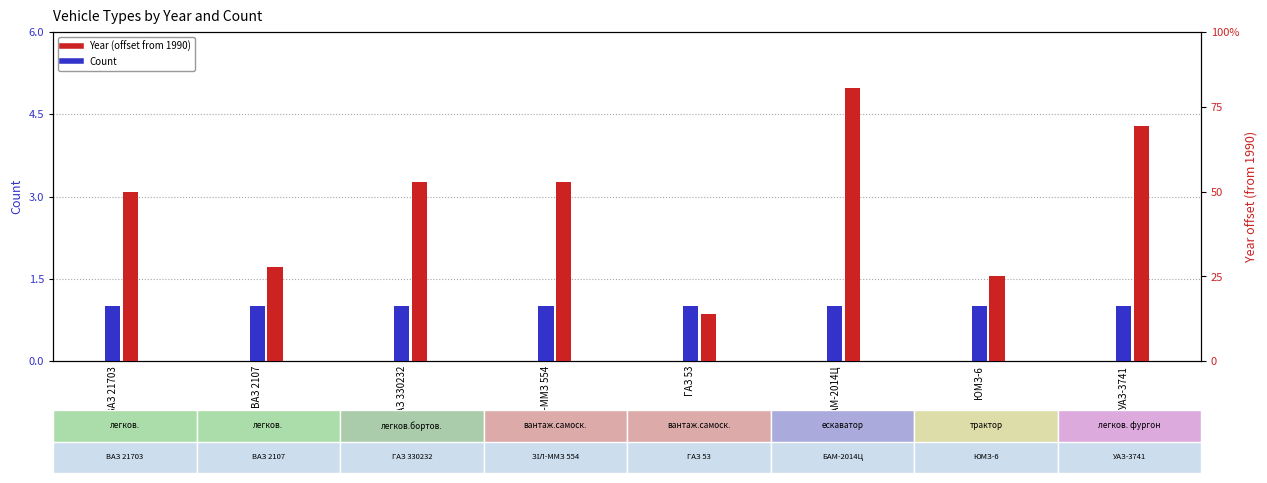

Reading left to right, extract all data points from this chart.

Count: 1	1	1	1	1	1	1	1
Year (since 1990): 18	10	19	19	5	29	9	25